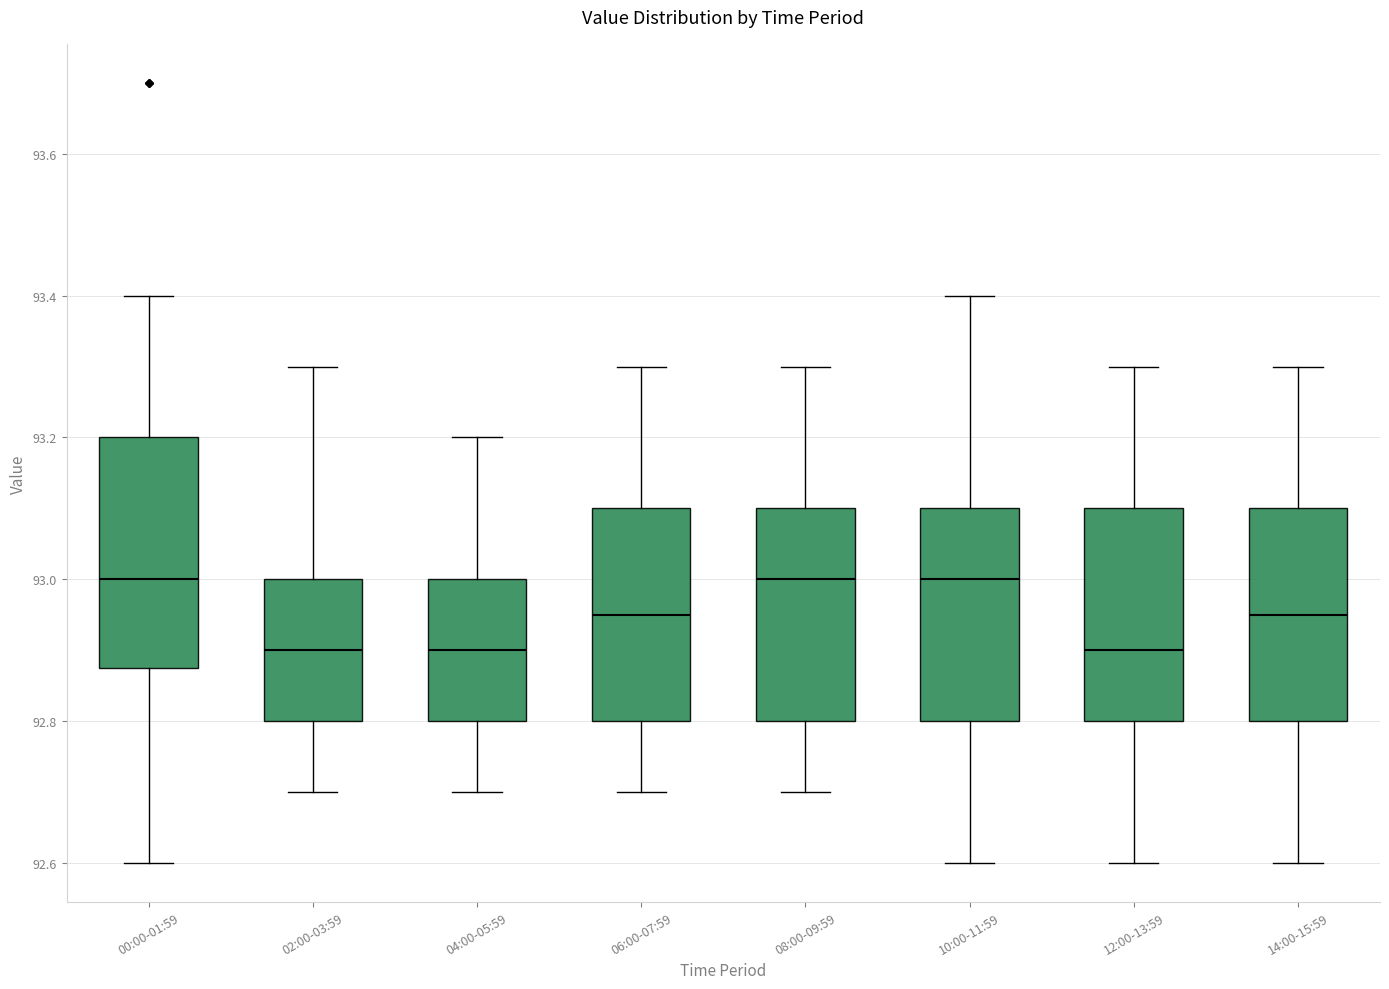

Reading left to right, read every box against the y-axis: the position of its median line, the range the box covers, and the ends of its whiskers. The values are not printed on the chart, so give them approximately, as read against the axis.

00:00-01:59: median 93.00, box 92.88 to 93.20, whiskers 92.60 to 93.40
02:00-03:59: median 92.90, box 92.80 to 93.00, whiskers 92.70 to 93.30
04:00-05:59: median 92.90, box 92.80 to 93.00, whiskers 92.70 to 93.20
06:00-07:59: median 92.96, box 92.80 to 93.10, whiskers 92.70 to 93.30
08:00-09:59: median 93.00, box 92.80 to 93.10, whiskers 92.70 to 93.30
10:00-11:59: median 93.00, box 92.80 to 93.10, whiskers 92.60 to 93.40
12:00-13:59: median 92.90, box 92.80 to 93.10, whiskers 92.60 to 93.30
14:00-15:59: median 92.96, box 92.80 to 93.10, whiskers 92.60 to 93.30